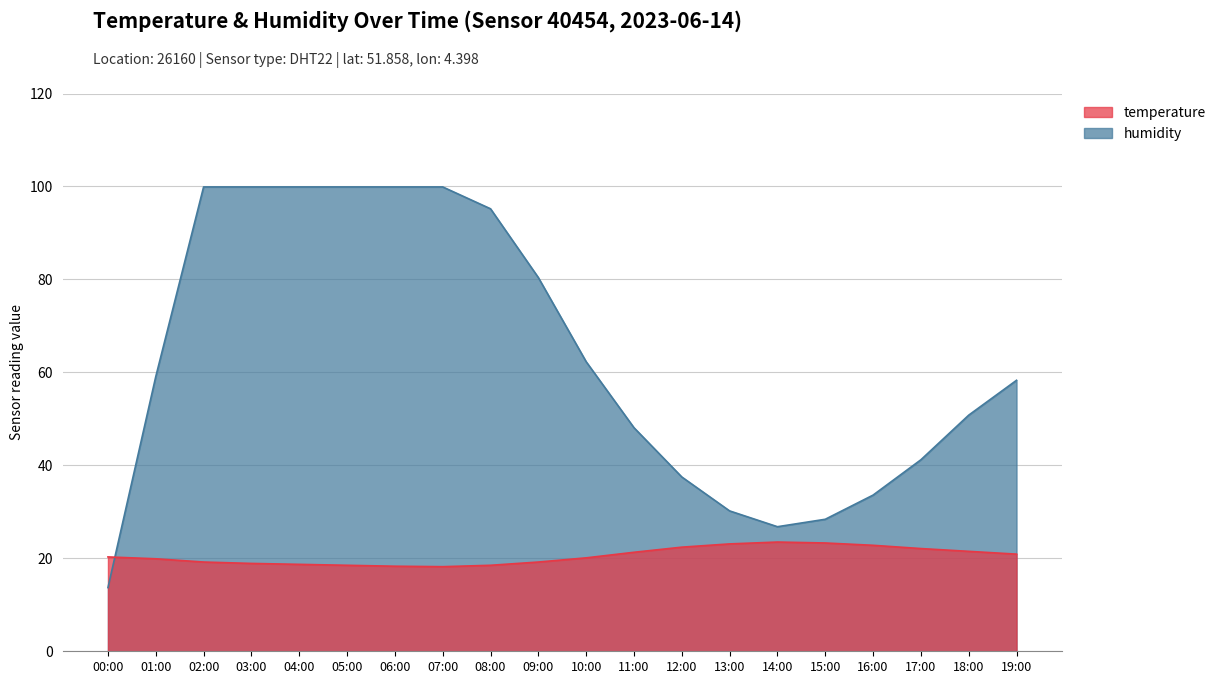

Which category has the lowest value across all series?

00:00